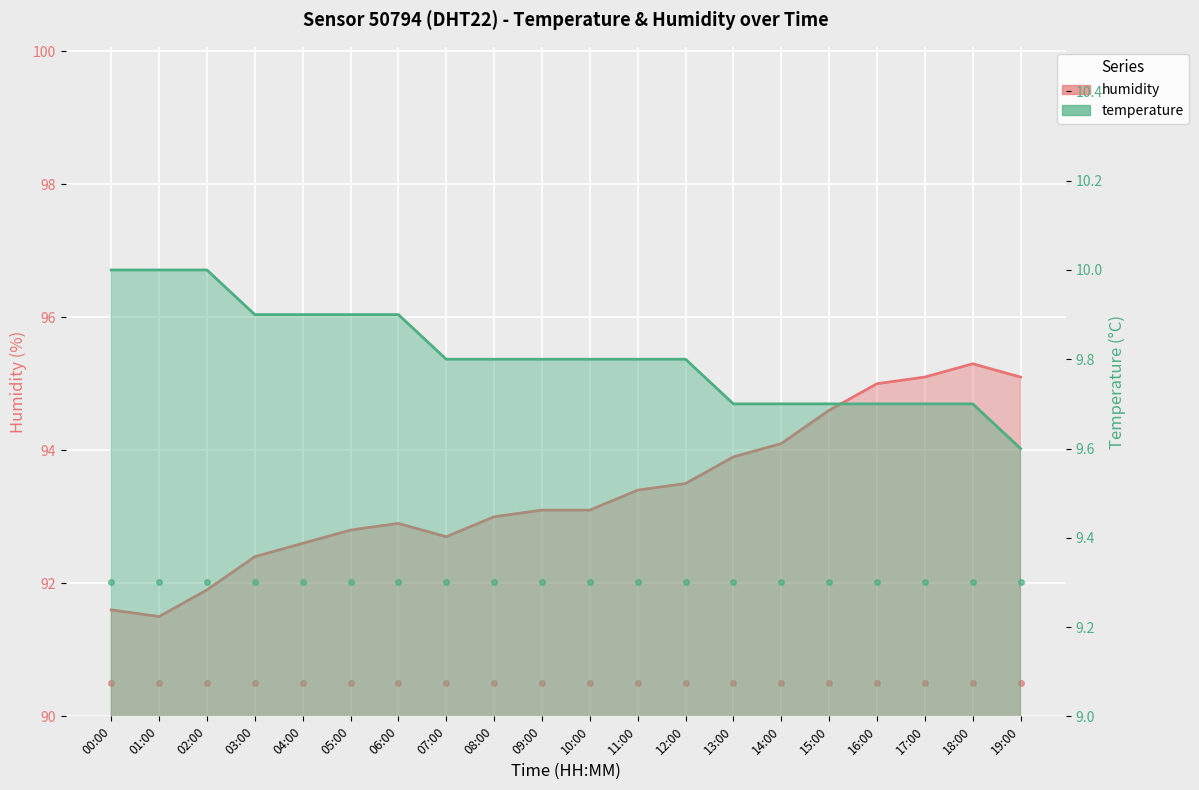

At which label is humidity closest to 93?

08:00